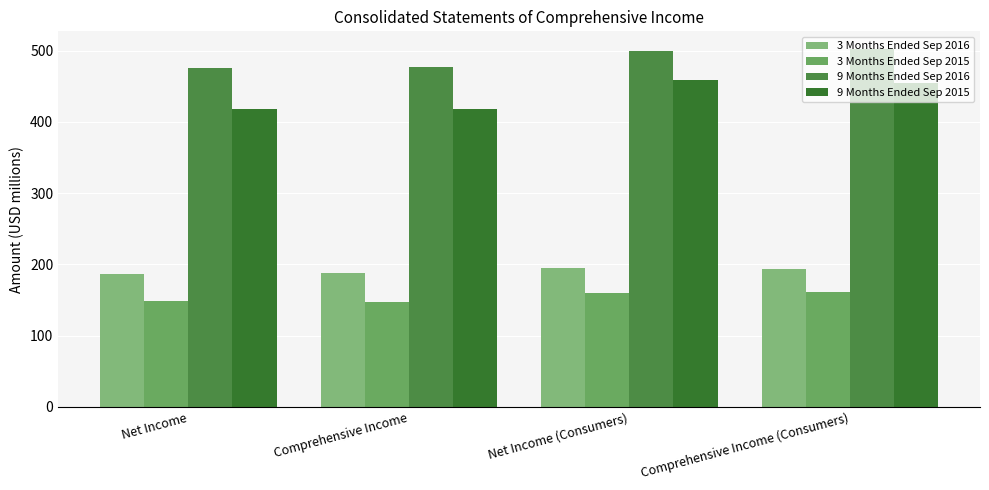

At which label does 9 Months Ended Sep 2015 reach its minimum?

Net Income